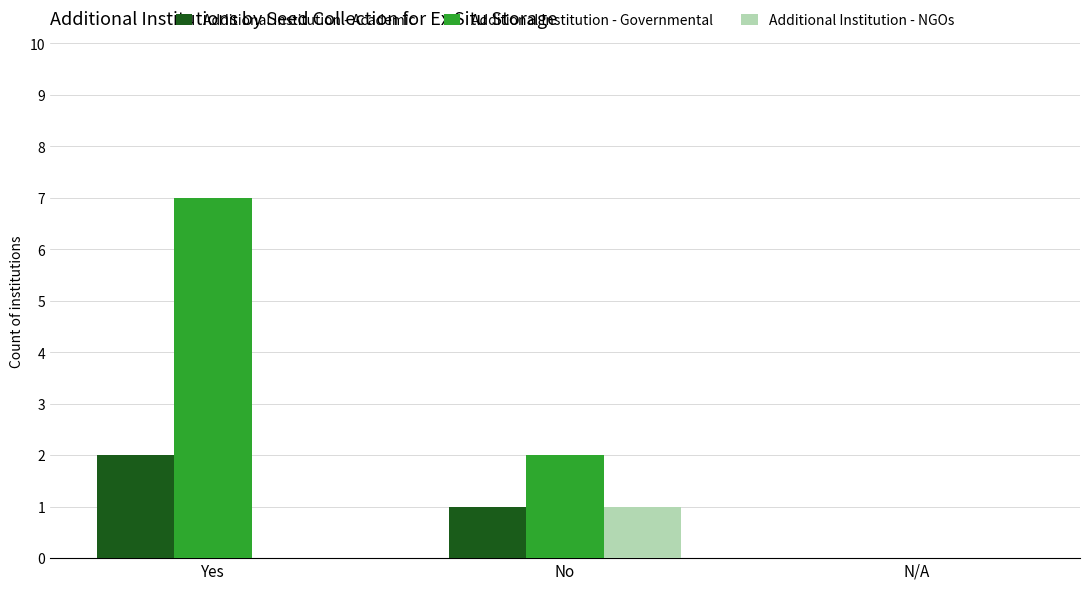

At which category is the sum across all series the highest?

Yes